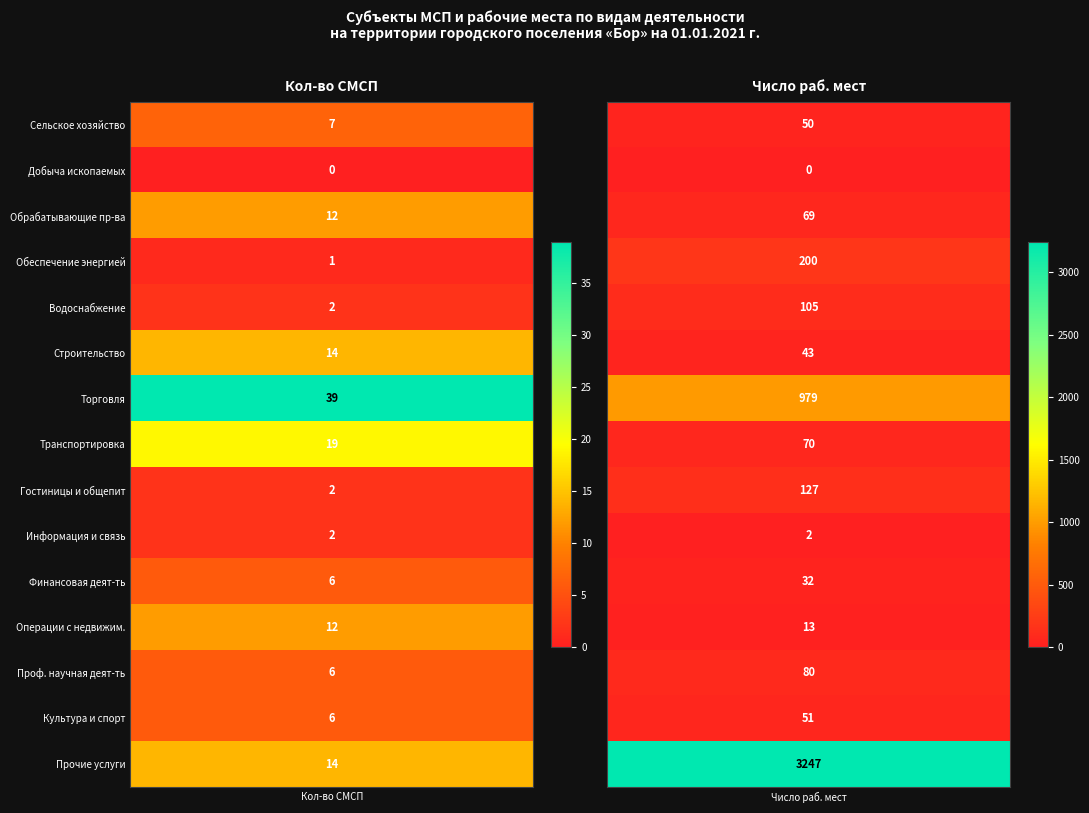

Reading left to right, what are all the values shown in this chart?

Сельское хозяйство: 0=7	1=50
Добыча ископаемых: 0=0	1=0
Обрабатывающие пр-ва: 0=12	1=69
Обеспечение энергией: 0=1	1=200
Водоснабжение: 0=2	1=105
Строительство: 0=14	1=43
Торговля: 0=39	1=979
Транспортировка: 0=19	1=70
Гостиницы и общепит: 0=2	1=127
Информация и связь: 0=2	1=2
Финансовая деят-ть: 0=6	1=32
Операции с недвижим.: 0=12	1=13
Проф. научная деят-ть: 0=6	1=80
Культура и спорт: 0=6	1=51
Прочие услуги: 0=14	1=3247